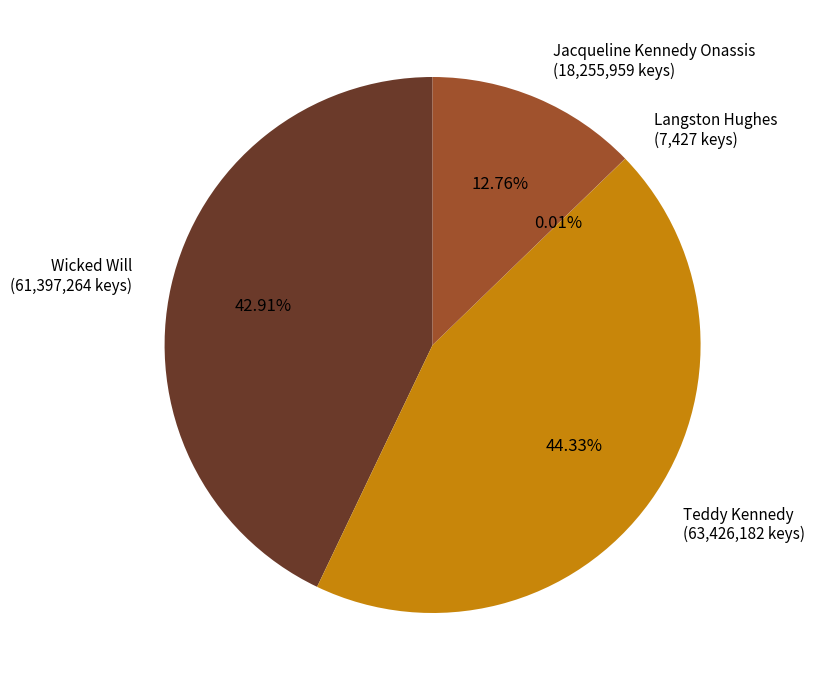

Which category has the biggest portion of the pie?

Teddy Kennedy